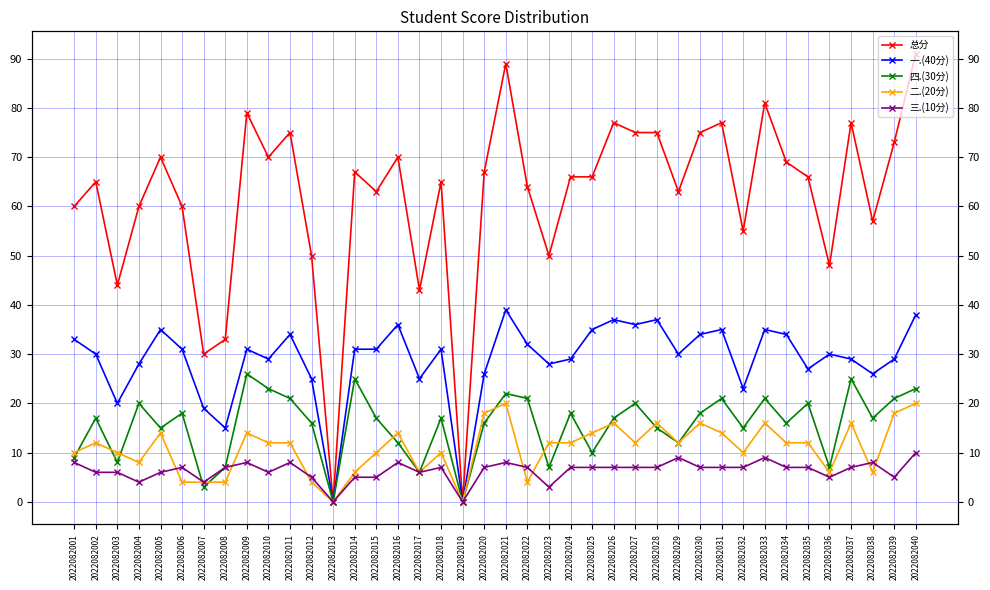

Which series changed the most between 2022082002 and 2022082004?

总分